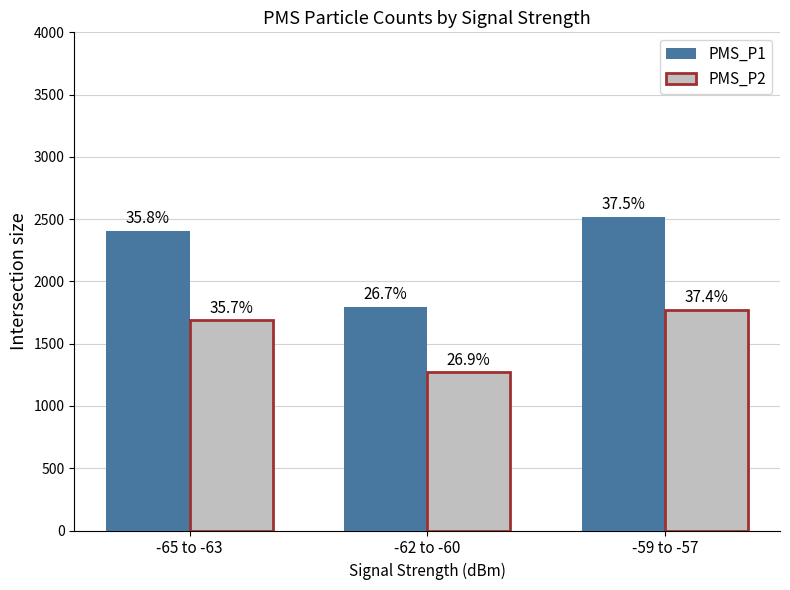

At how many categories does at least one series exceed 2486?

1